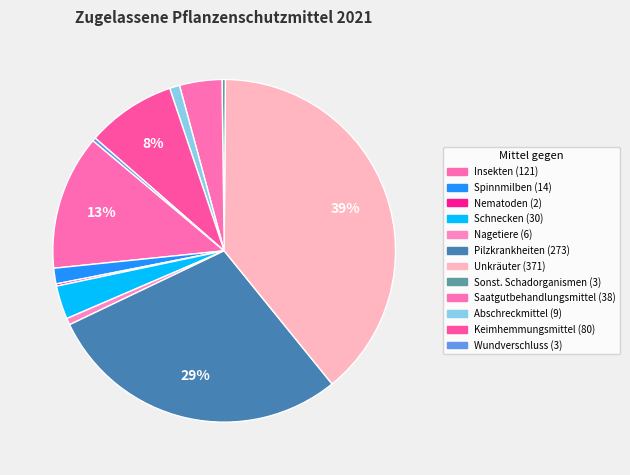

Count the number of slices in the pie.

12